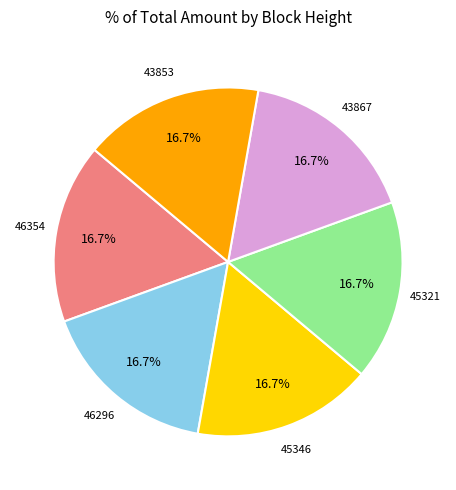

Is there any slice that represents more than half of the pie?

No